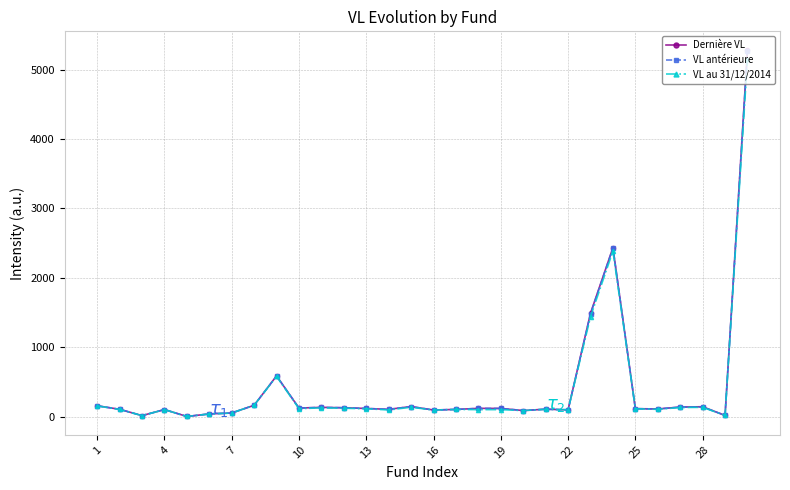

What is the greatest value displayed?

5288.8